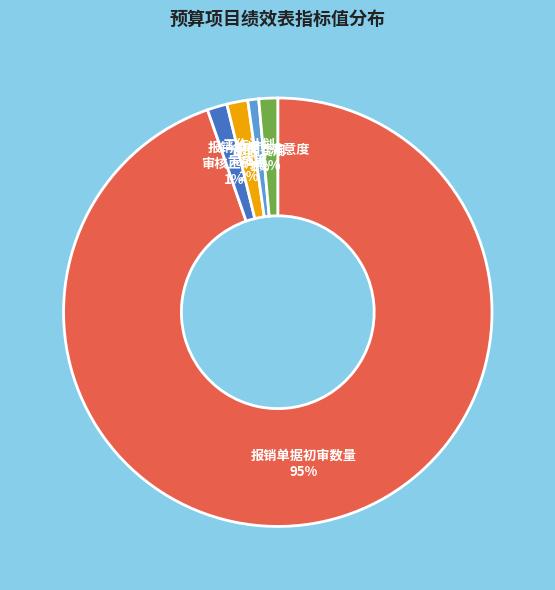

What is the largest slice in the pie chart?

报销单据初审数量